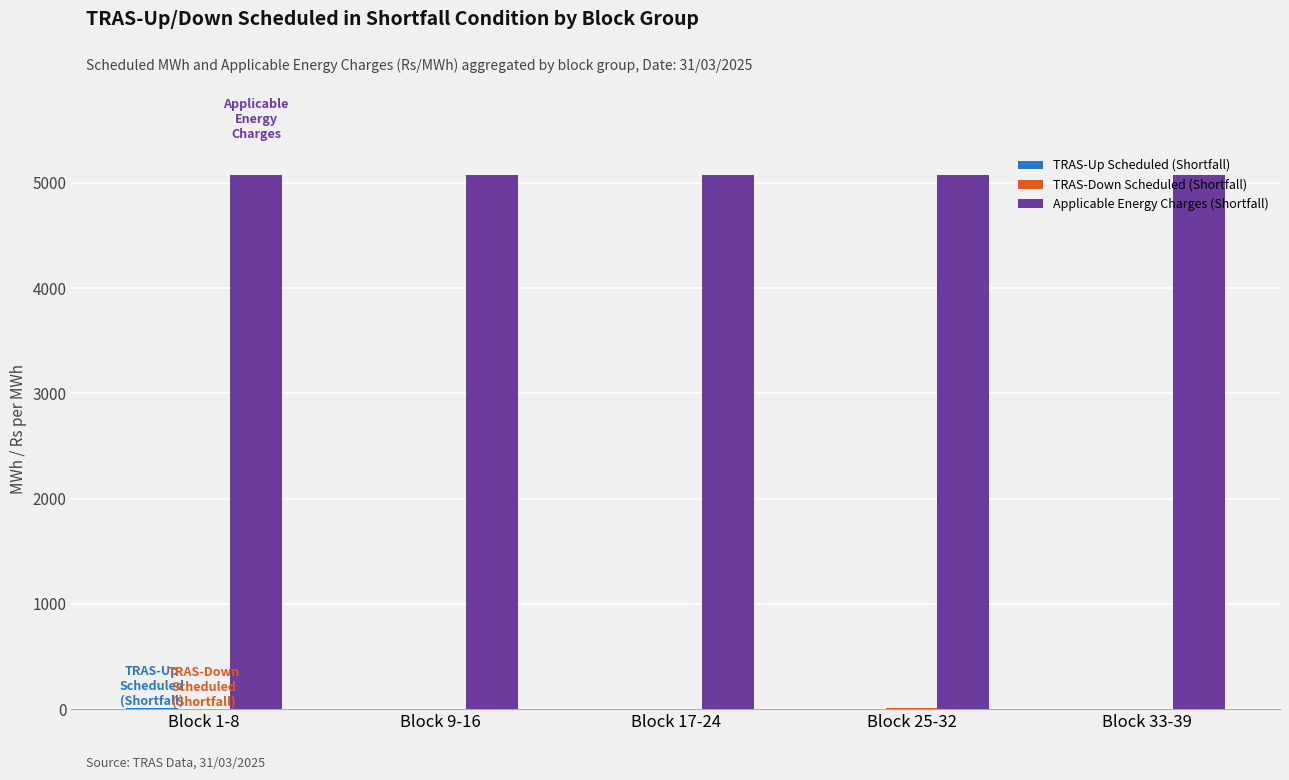

What is the sum of all Applicable Energy Charges (Shortfall) values?

25390.0